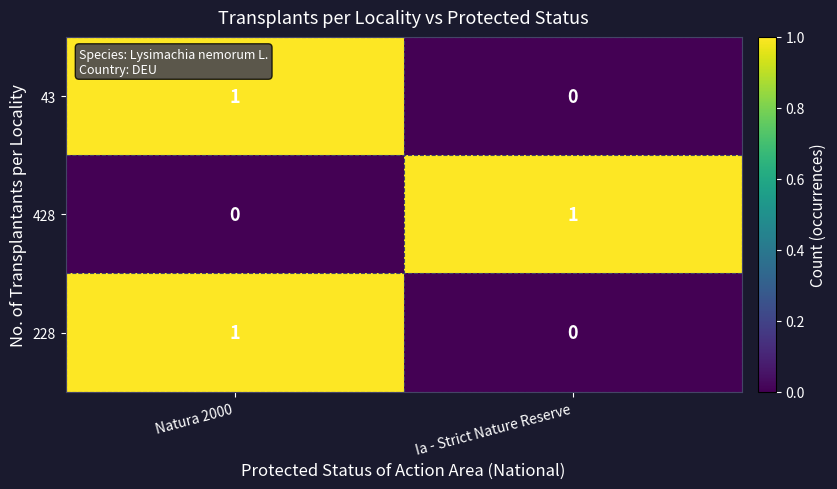

Where is 43 nearest to the value 0?

Ia - Strict Nature Reserve